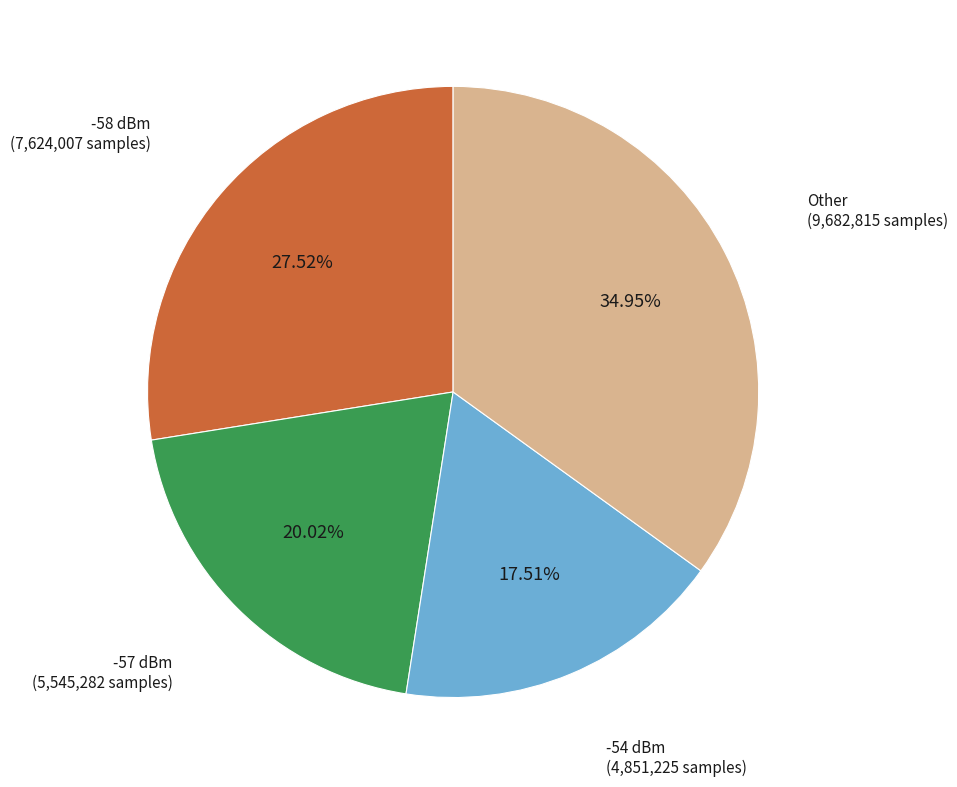

Is there any slice that represents more than half of the pie?

No